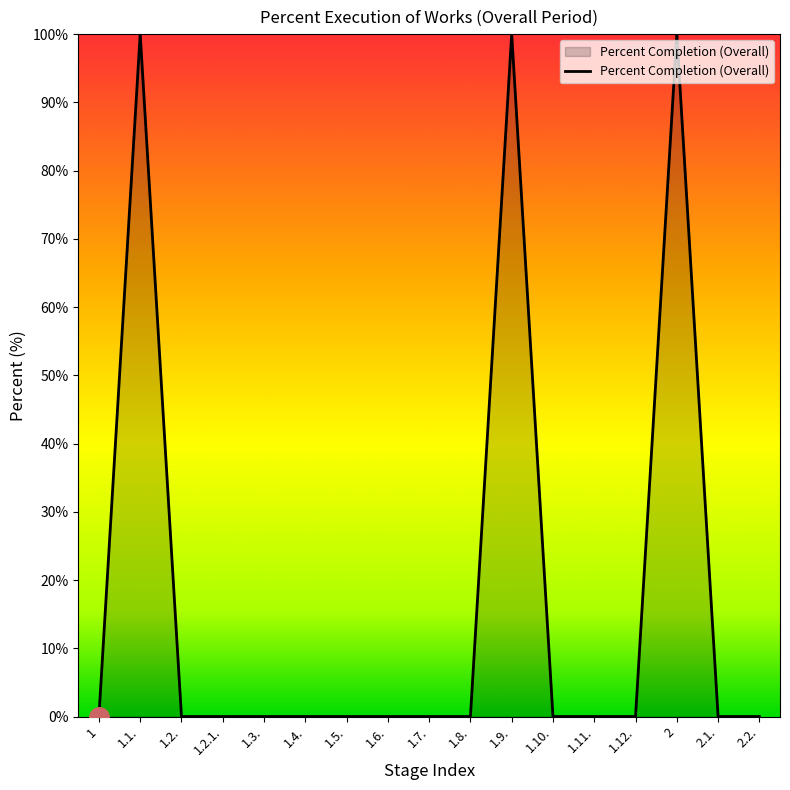

Reading right to left, extract all data points from this chart.

0	0	100	0	0	0	100	0	0	0	0	0	0	0	0	100	0